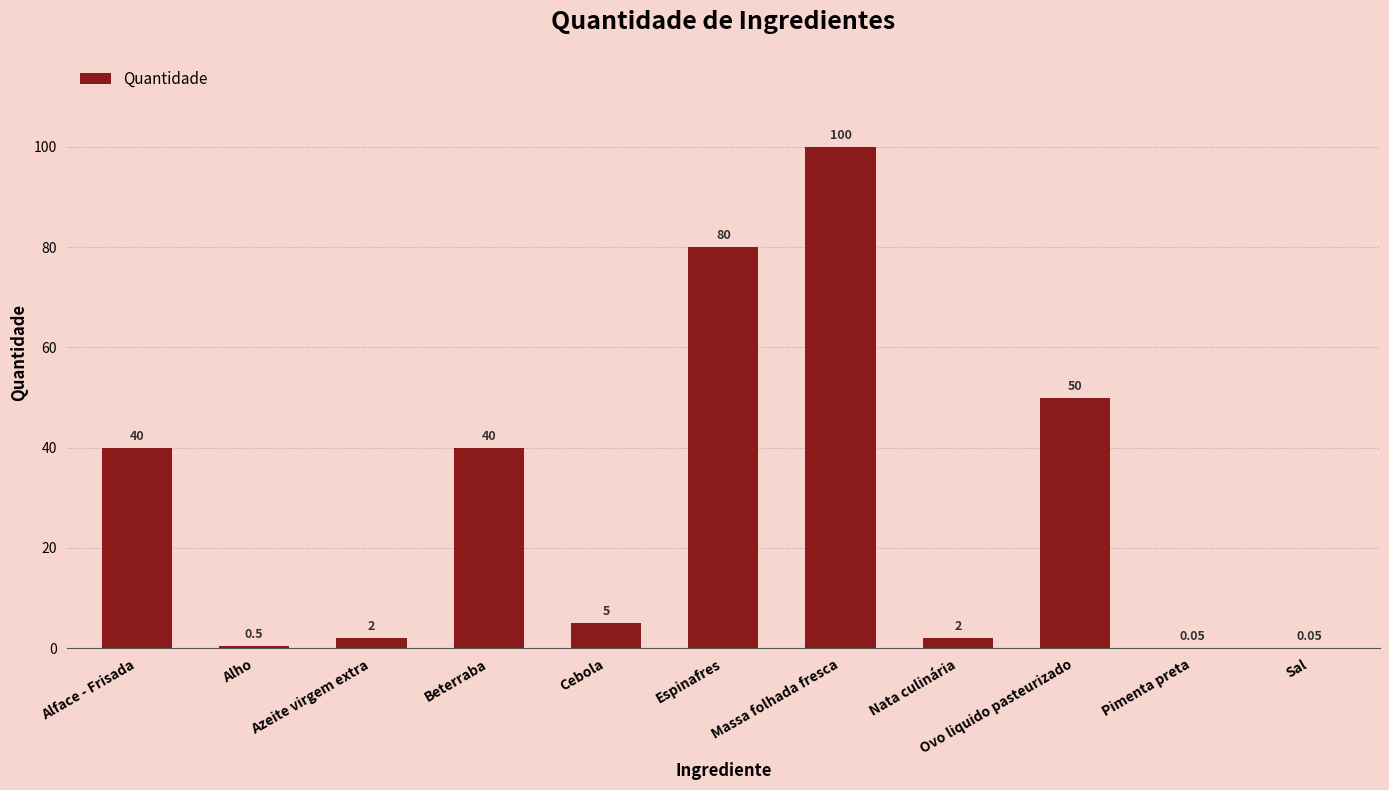

What is the difference between the values at Espinafres and Alho?

79.5